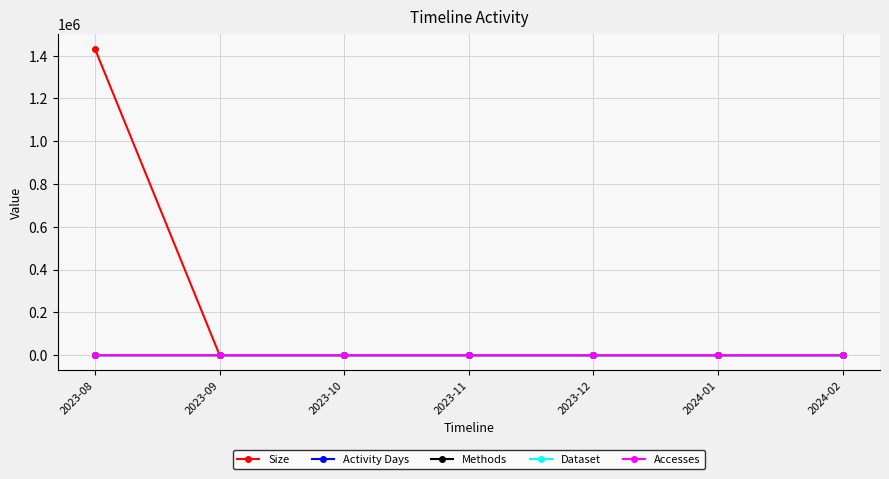

True or false: Methods and Activity Days intersect in this chart.

False